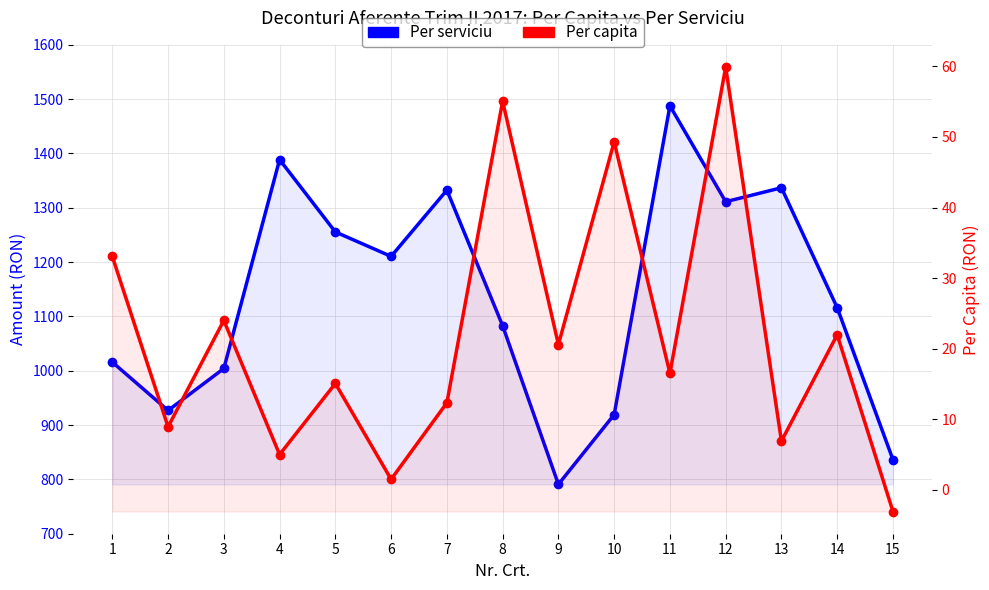

True or false: Per capita and Per serviciu intersect in this chart.

False